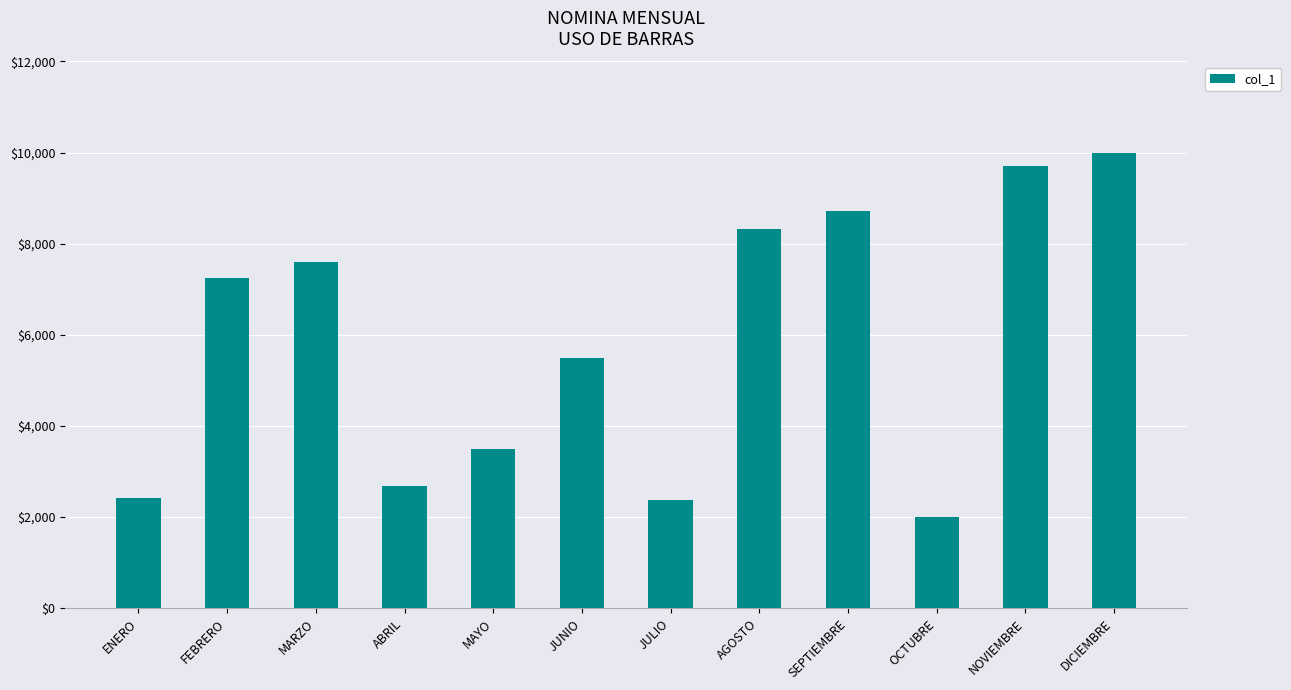

What is the smallest value displayed?

2012